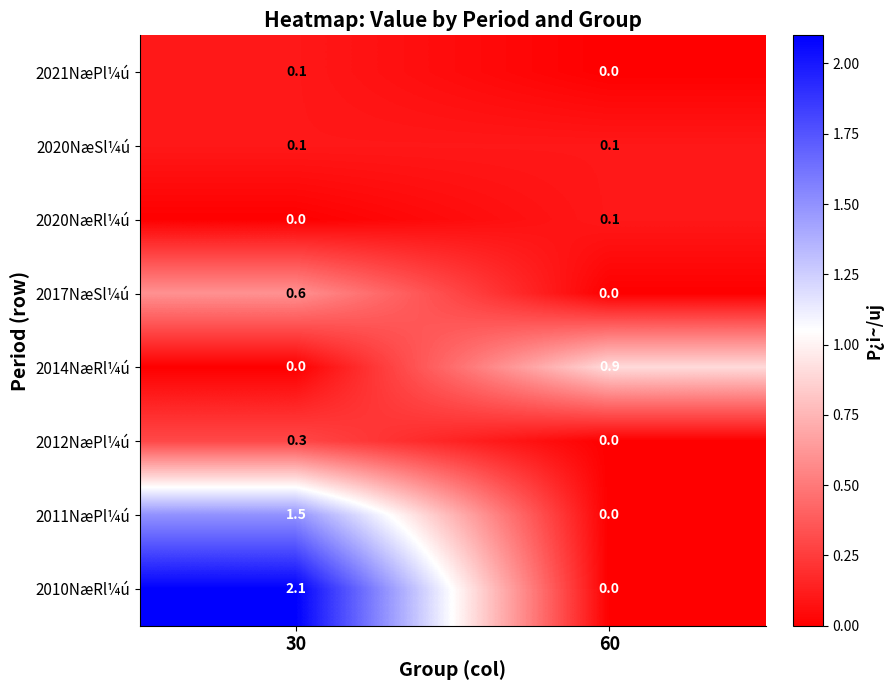

List the labels in order of 2011NæPl¼ú value, largest first.

30, 60